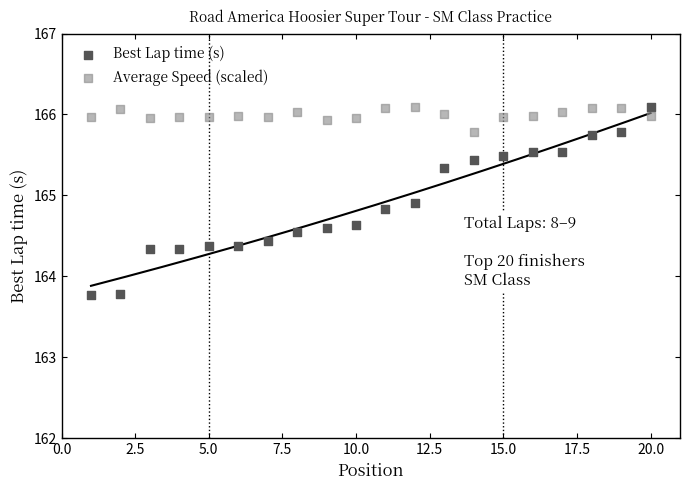

Across all data points, what is the range of X values (max minus min)?

19.0